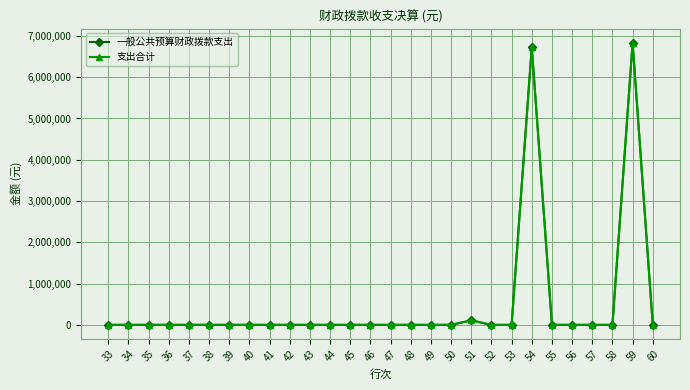

Reading left to right, list all the values displayed in this chart.

一般公共预算财政拨款支出: 0	0	0	0	0	0	0	0	0	0	0	0	0	0	0	0	0	0	108000	0	0	6728077	0	0	0	0	6836077	0
支出合计: 0	0	0	0	0	0	0	0	0	0	0	0	0	0	0	0	0	0	108000	0	0	6728077	0	0	0	0	6836077	0